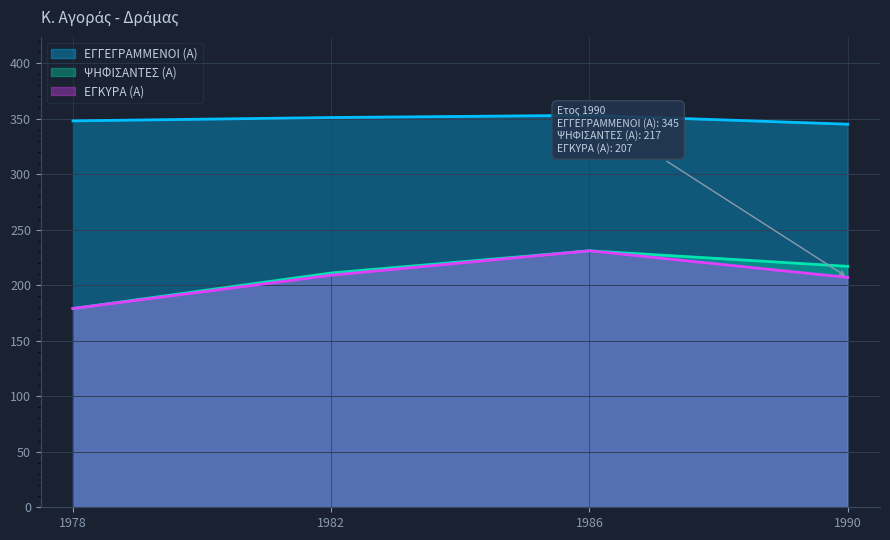

What is the value of the ΕΓΓΕΓΡΑΜΜΕΝΟΙ (Α) point at the 1st from the left?

348